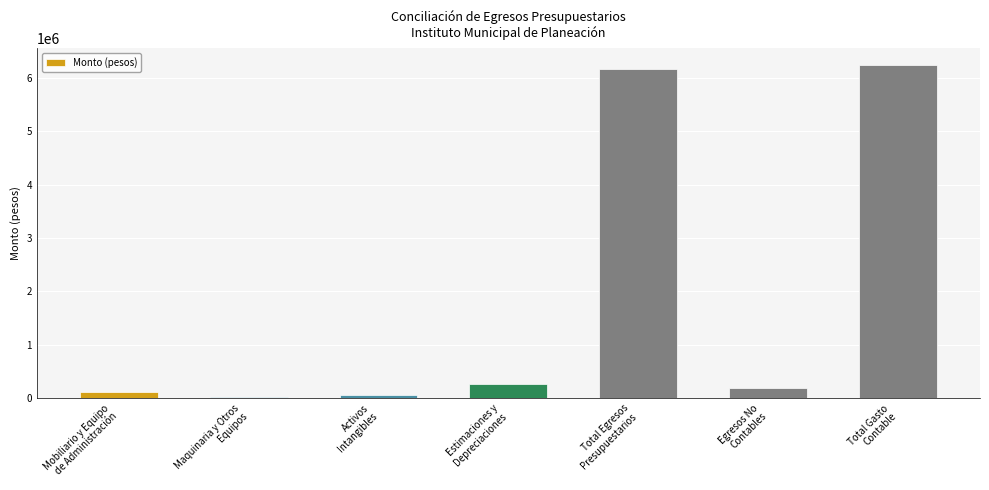

What is the maximum value shown in the chart?

6248177.8